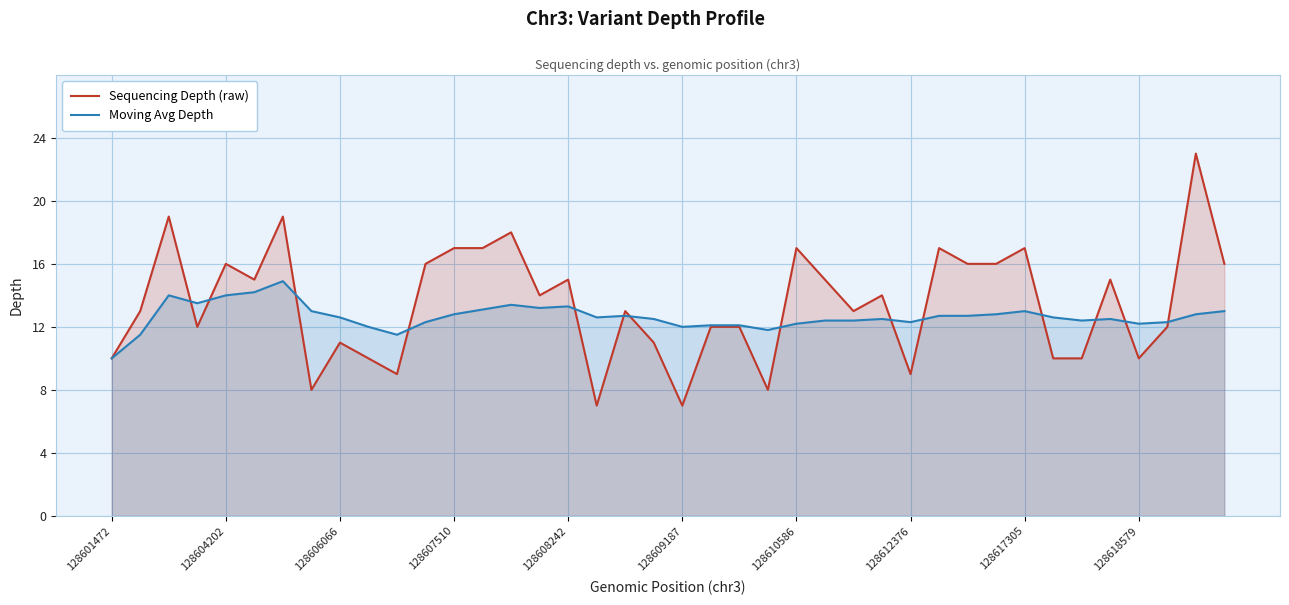

What is the difference between the highest and lowest values at 39?

3.0